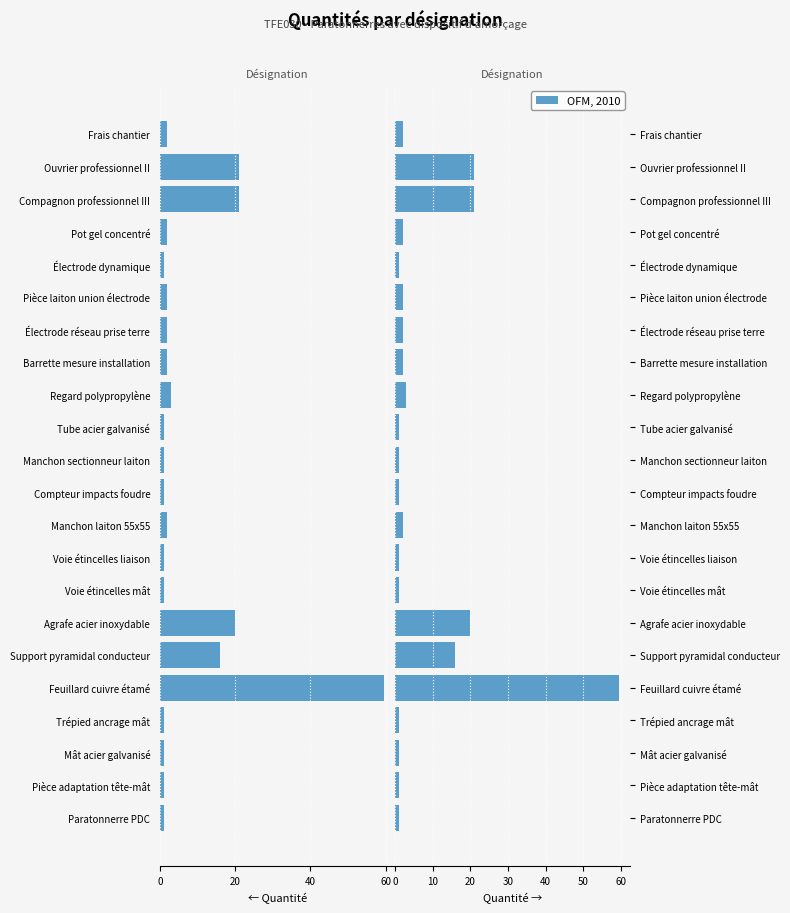

What is the sum of all OFM, 2010 values?

162.5